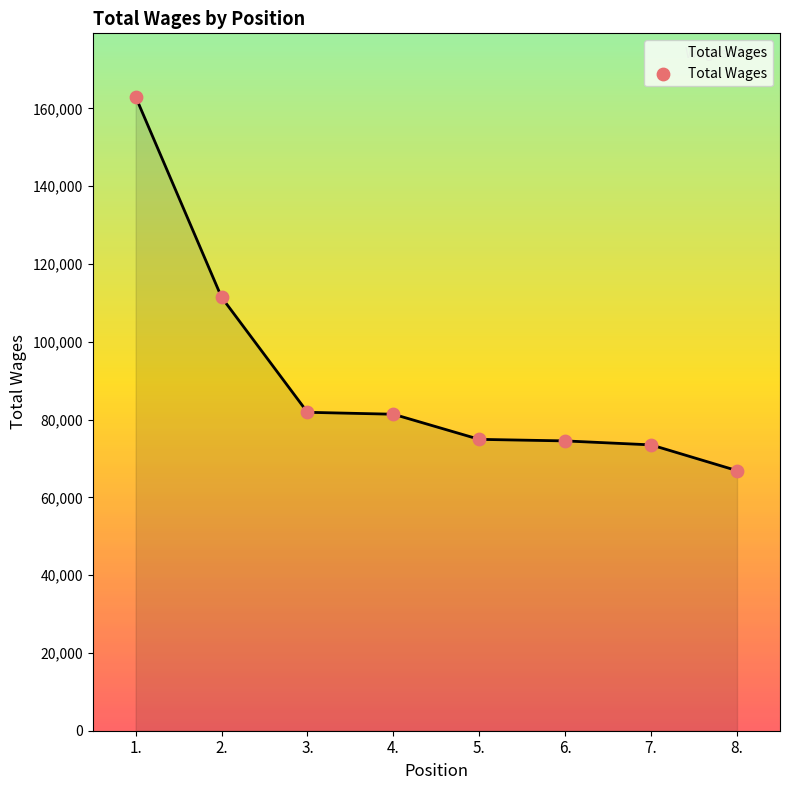

Approximately how many times larger is the value at 5. compared to 3.?

0.9